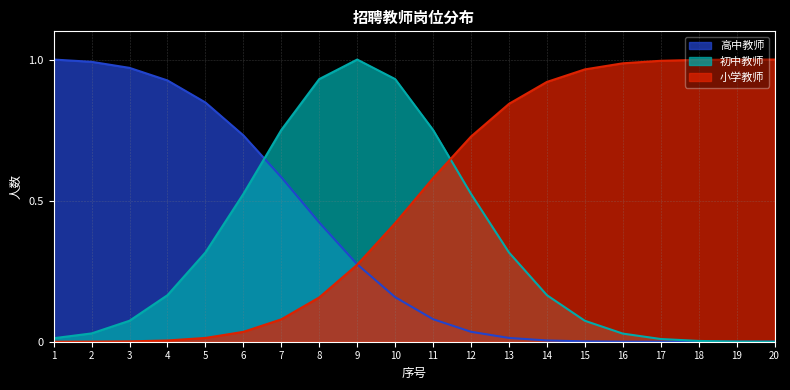

What is the value of the 高中教师 point at the 1st from the left?

1